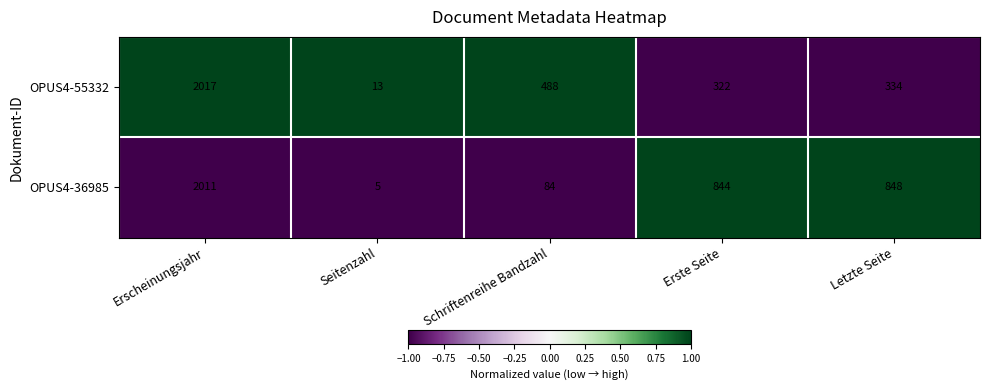

What is the greatest value displayed?

2017